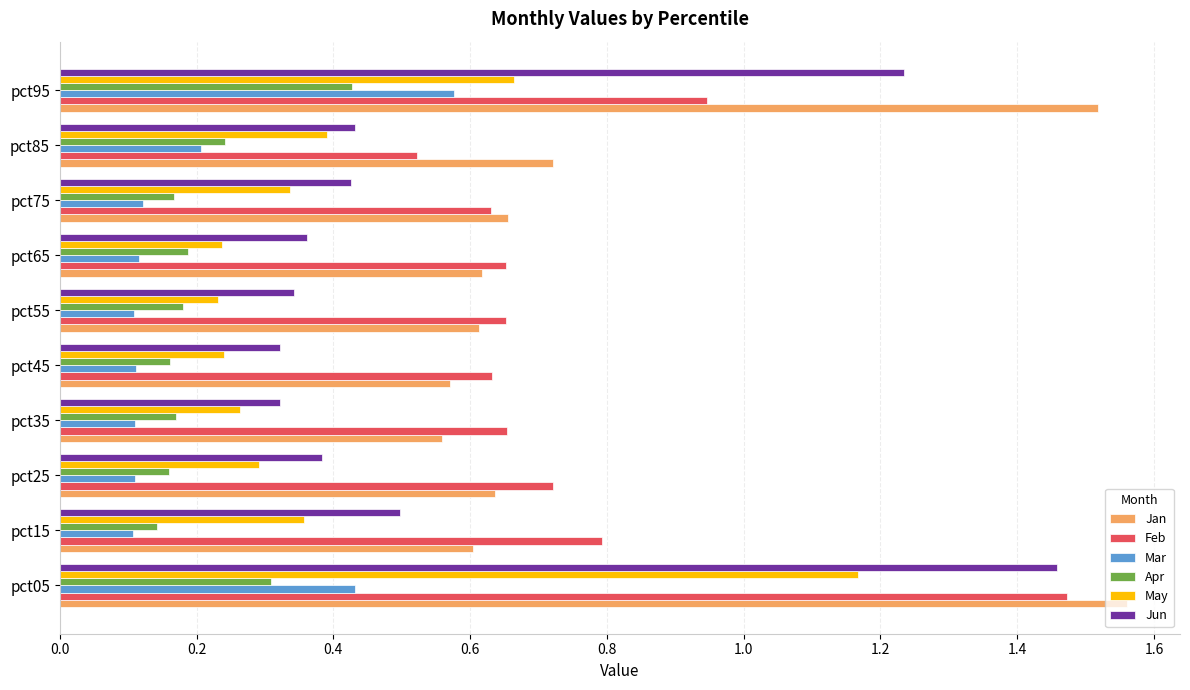

At which label is Jan closest to 1?

pct85